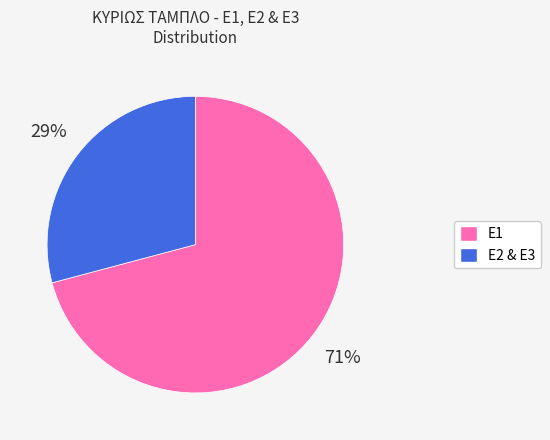

Approximately how many times larger is the value at E1 compared to E2 & E3?

2.4